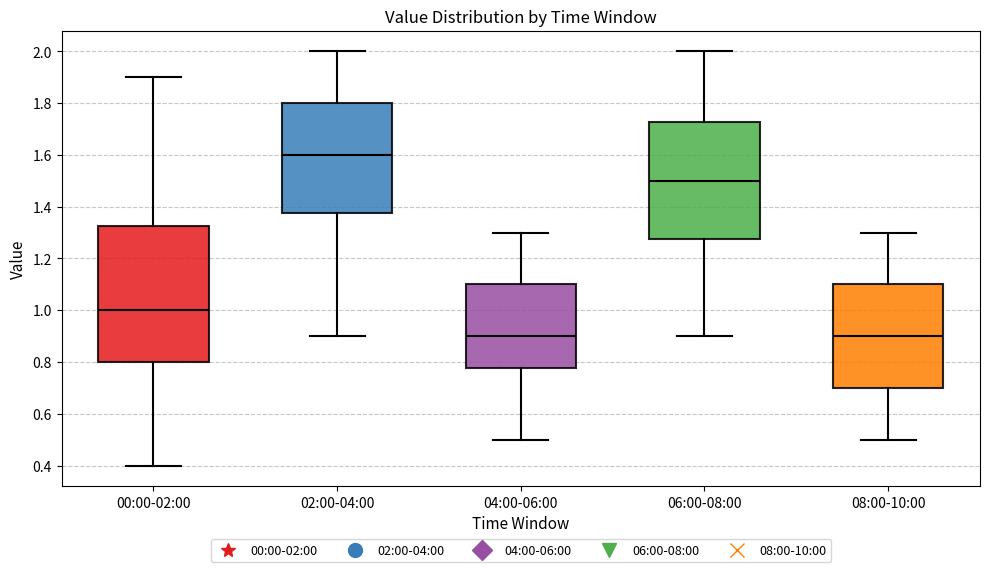

Which box has the highest median line?

02:00-04:00